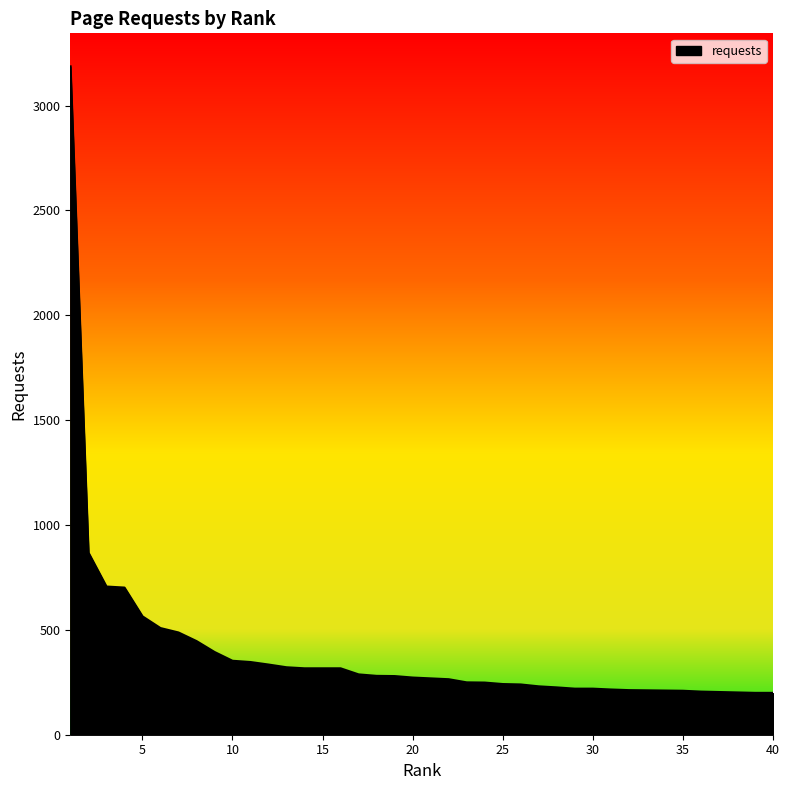

How many categories are shown in the chart?

40